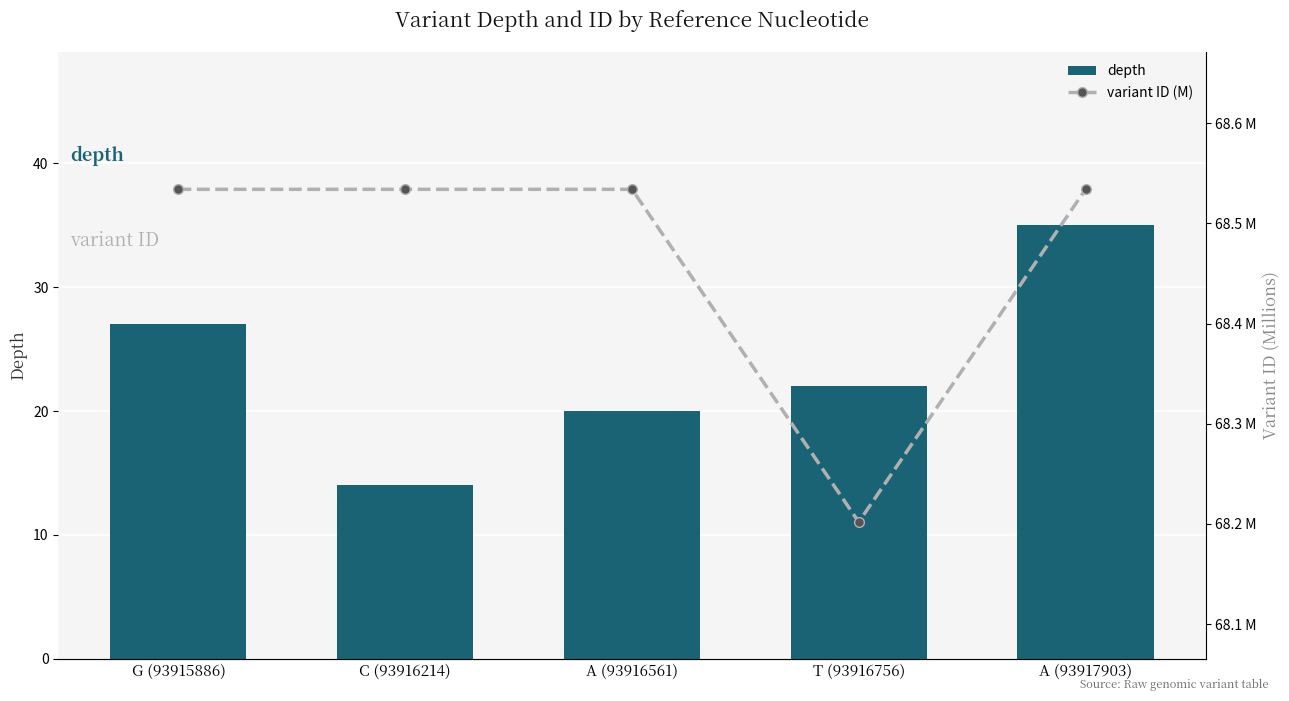

What is the difference between the maximum and minimum values in the depth series?

21